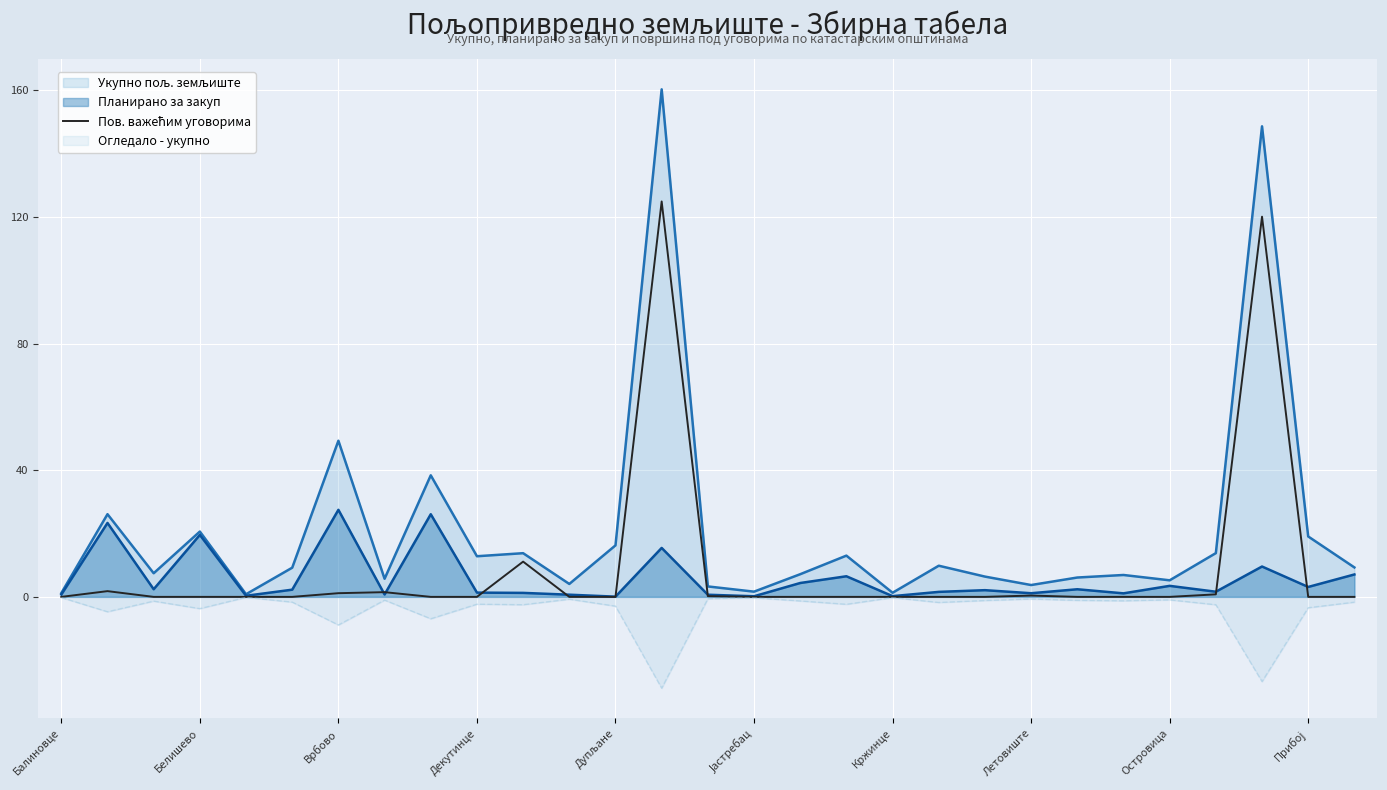

Reading left to right, extract all data points from this chart.

0.0	1.8	0.0	0.0	0.0	0.0	1.2	1.5	0.0	0.0	11.1	0.0	0.0	124.9	0.2	0.0	0.0	0.0	0.0	0.0	0.0	0.4	0.0	0.0	0.0	0.8	120.1	0.0	0.0